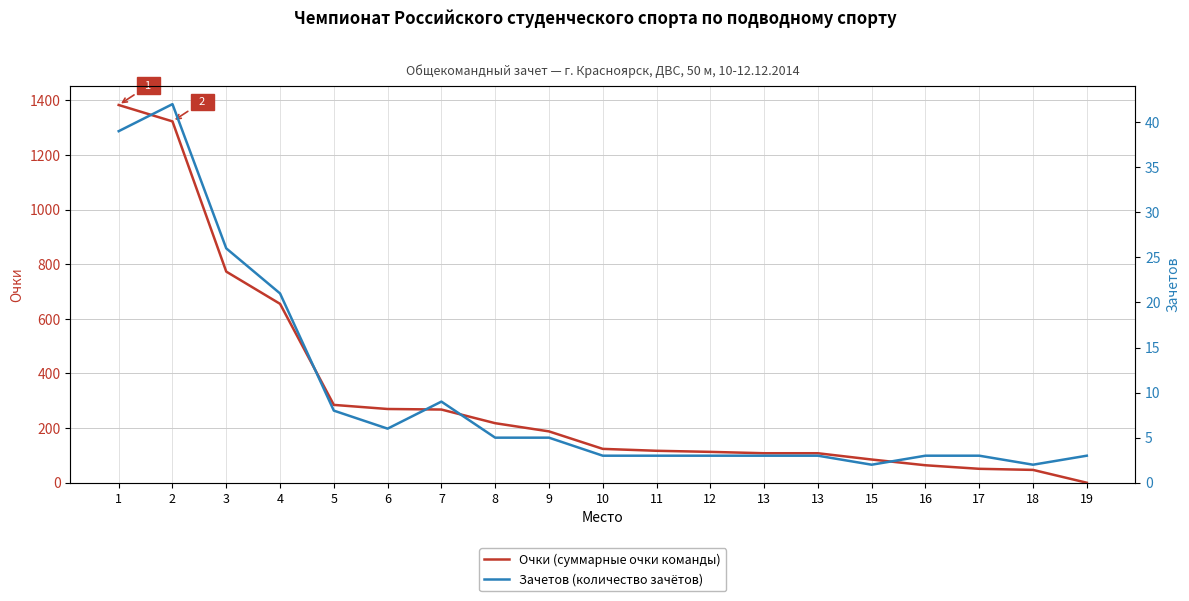

How many intersections are there between Зачетов (количество зачётов) and Очки (суммарные очки команды)?

1